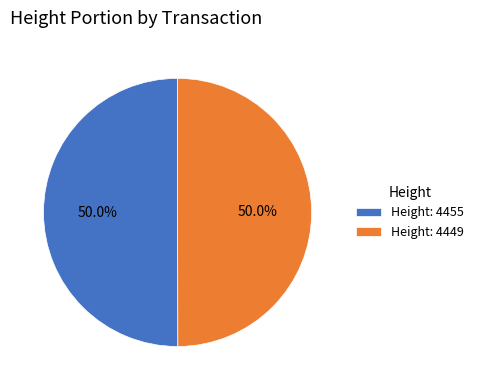

What percentage do Height: 4455 and Height: 4449 together represent?

100.0%